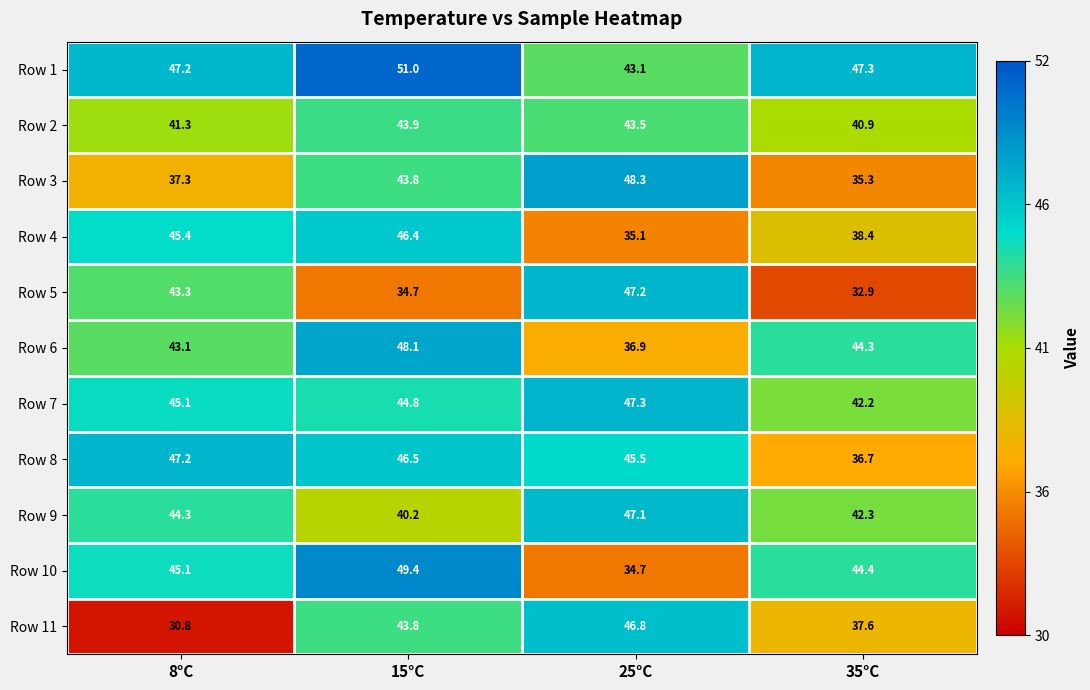

What is the approximate value of Row 4 at 15°C?

46.4